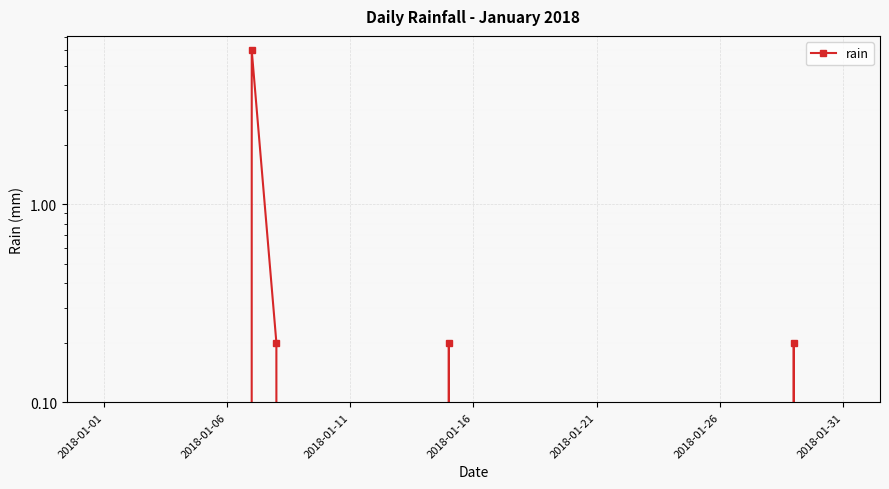

Between 2018-01-06 and 27, which is larger?

2018-01-06